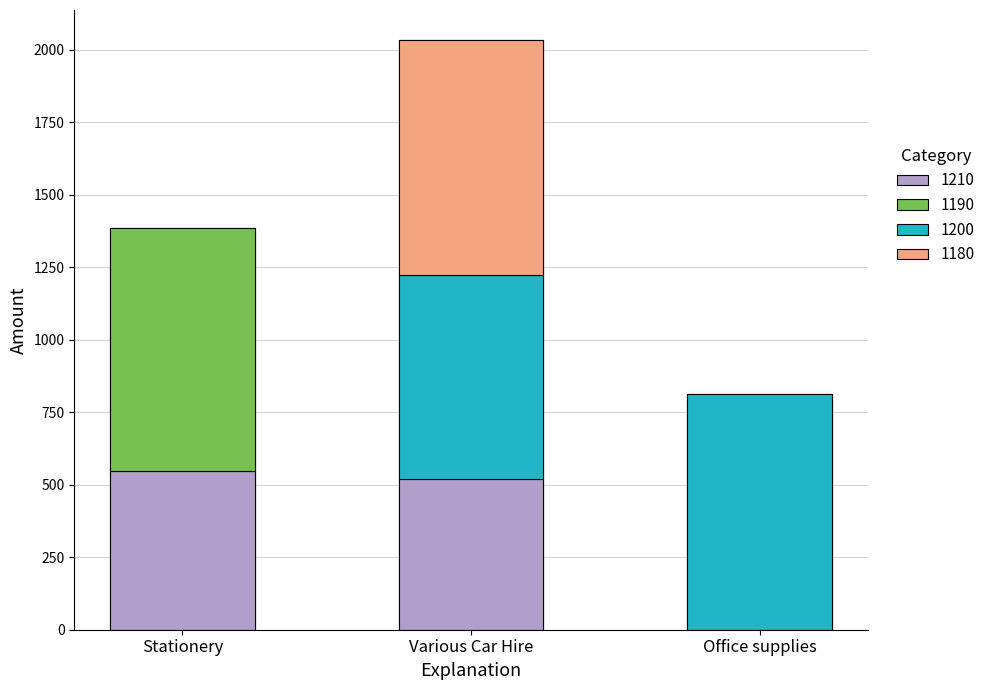

List the labels in order of value, largest first.

Various Car Hire, Stationery, Office supplies